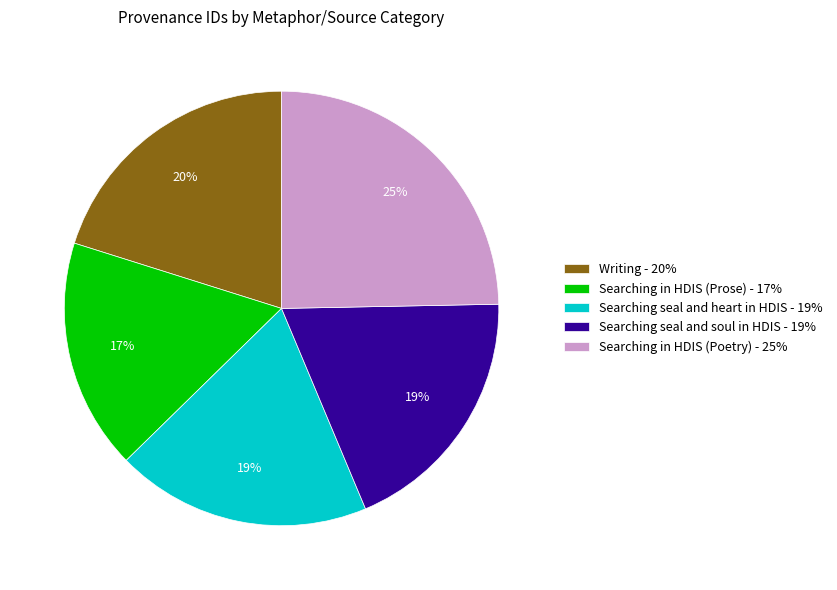

To the nearest percent, what is the difference between the largest and smallest slice percentages?

8%